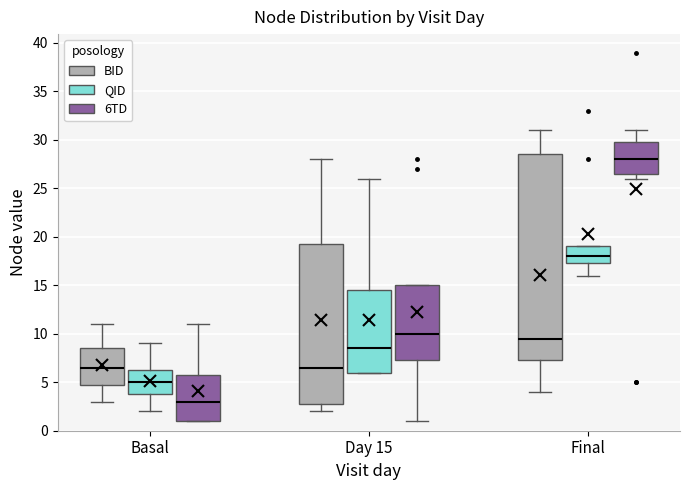

Which box's median line is the highest?

Final (6TD)